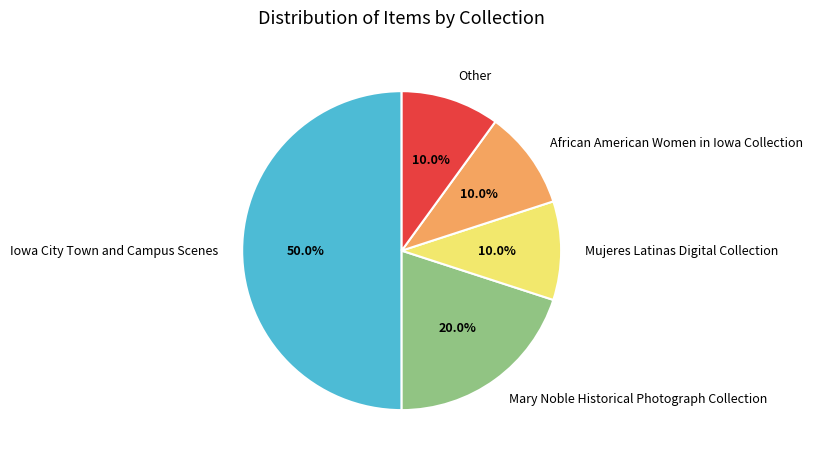

How many slices are in this pie chart?

5